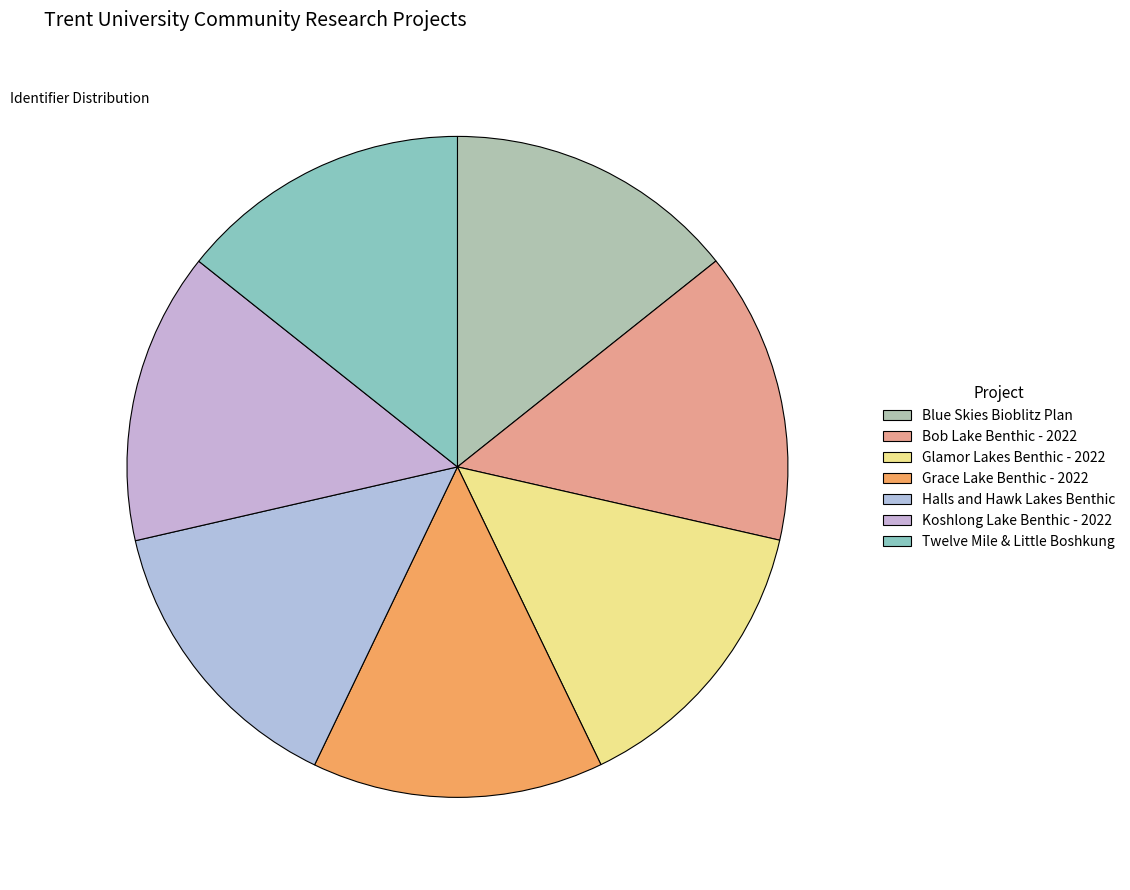

What is the largest slice in the pie chart?

Twelve Mile and Little Boshkung Lake Benthic Assessment